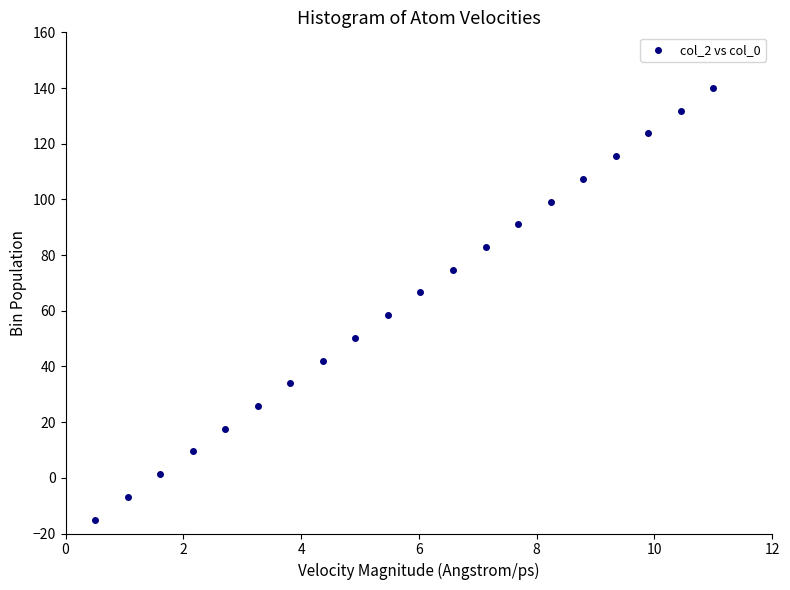

What is the range of X values (max minus min)?

10.5